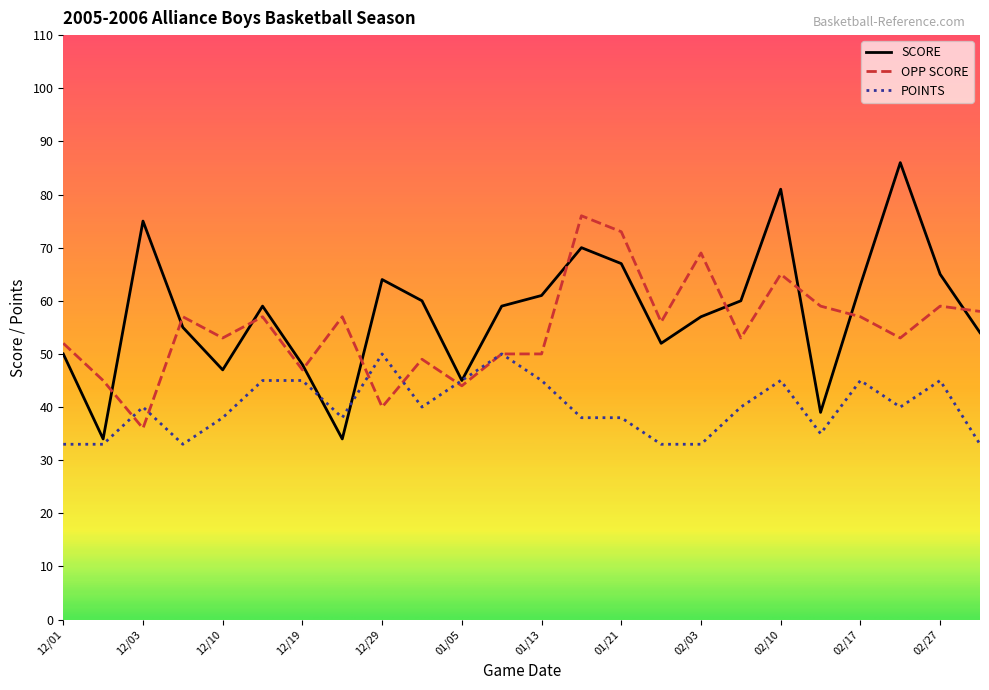

What is the smallest value displayed?

33